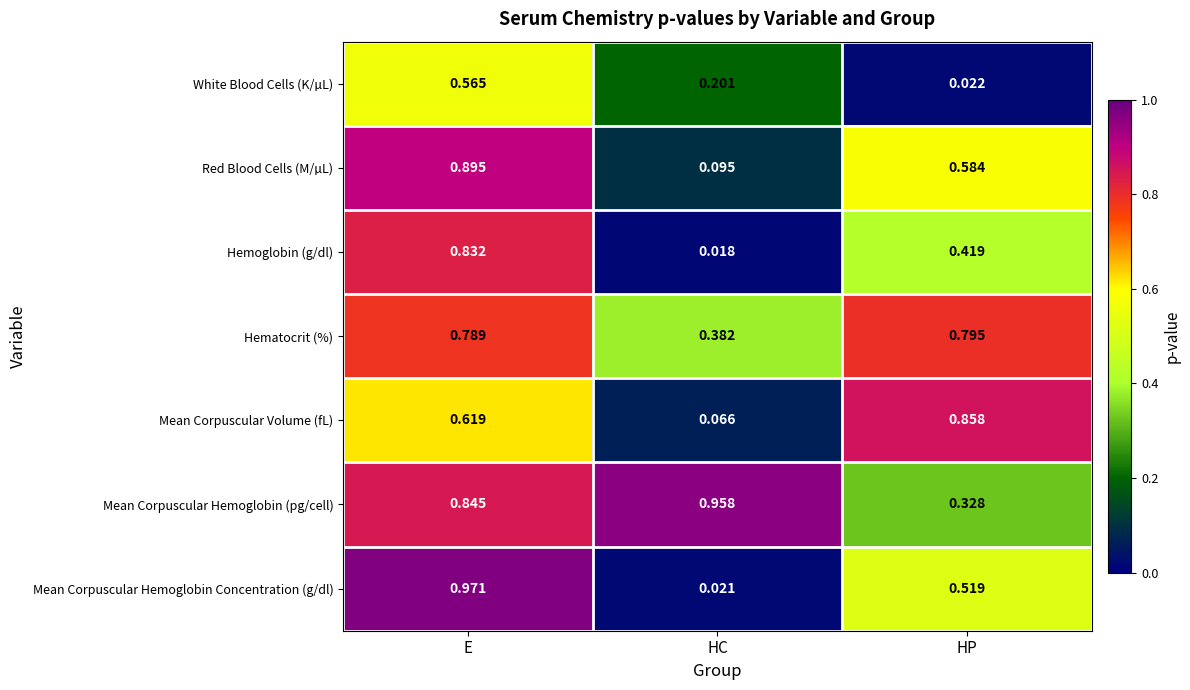

At which category is the sum across all series the highest?

E